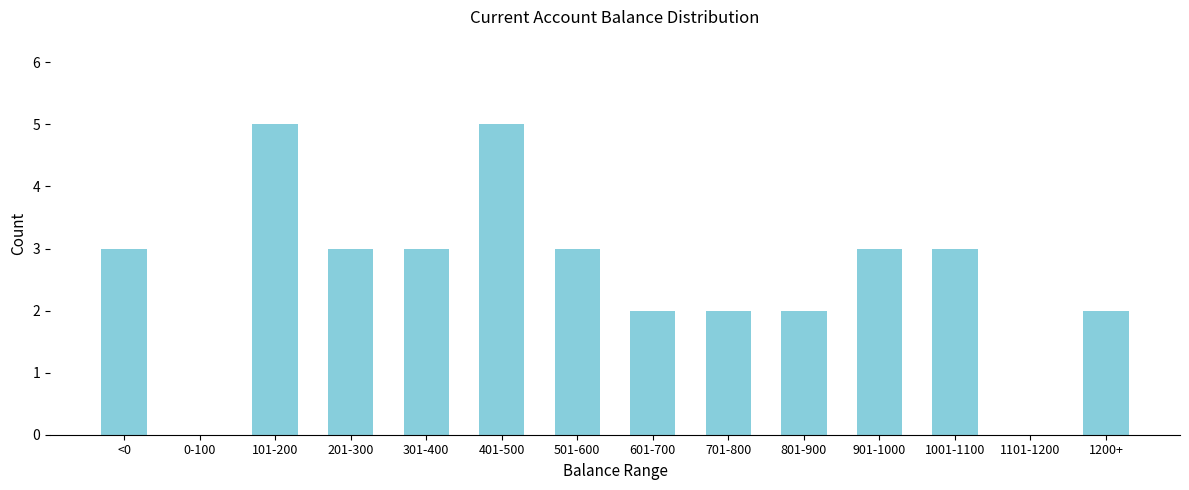

Reading right to left, what are all the values shown in this chart?

1200+=2	1101-1200=0	1001-1100=3	901-1000=3	801-900=2	701-800=2	601-700=2	501-600=3	401-500=5	301-400=3	201-300=3	101-200=5	0-100=0	<0=3